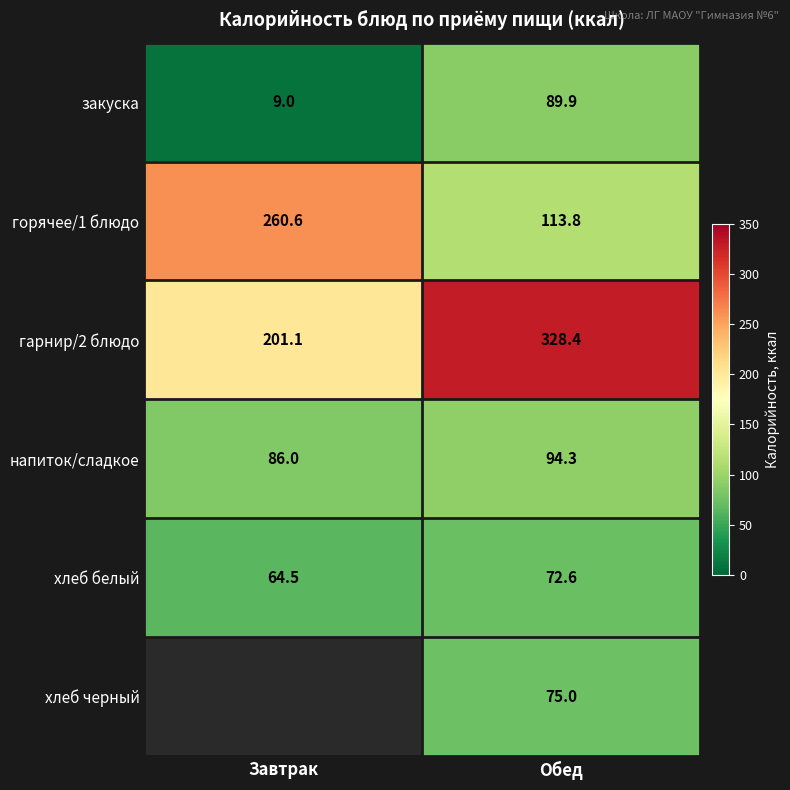

How many values in the хлеб белый series are below 72?

1